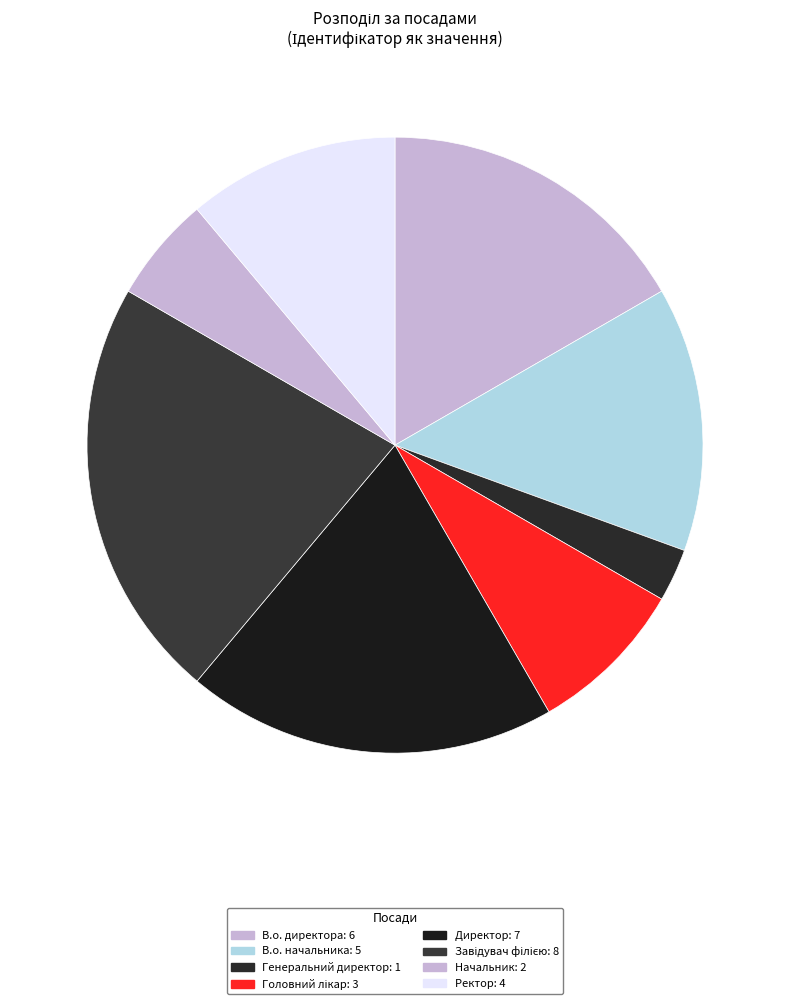

Rank the categories by value from highest to lowest.

Завідувач філією, Директор, В.о. директора, В.о. начальника, Ректор, Головний лікар, Начальник, Генеральний директор